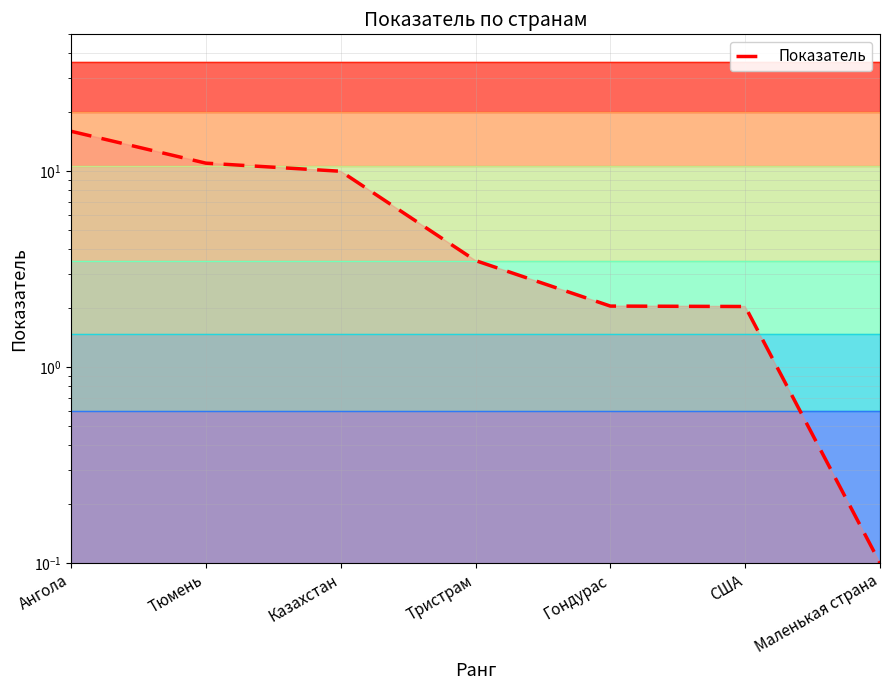

Which label corresponds to the largest value in the chart?

Ангола